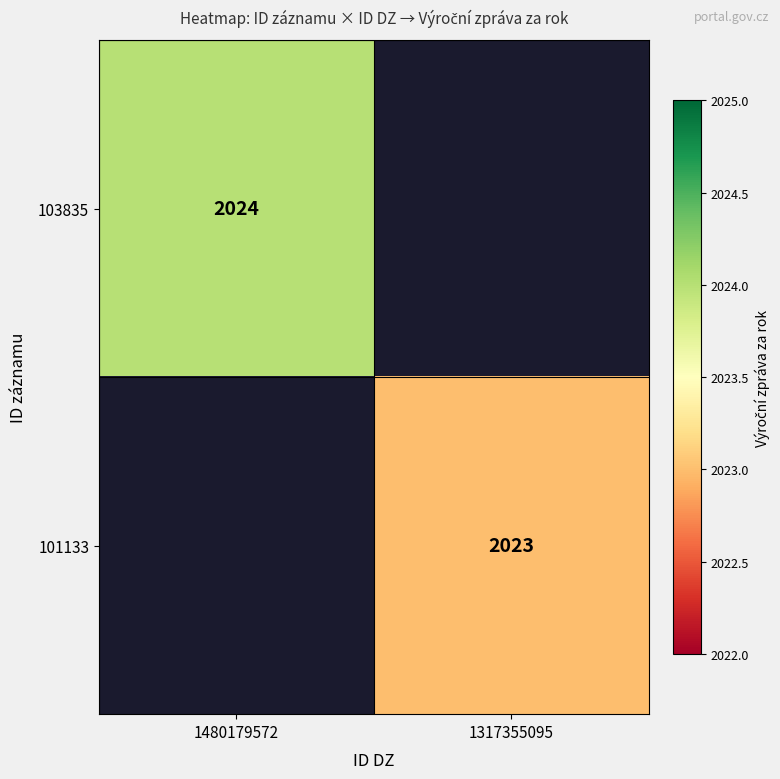

The value of 101133 at 1317355095 is 2023. True or false?

True